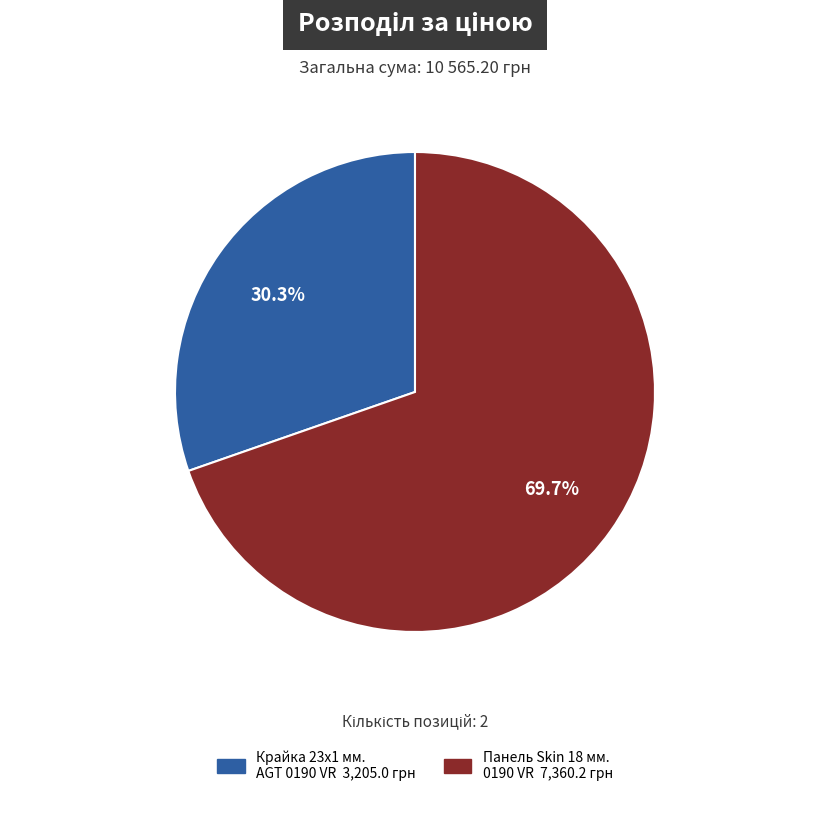

Is there any slice that represents more than half of the pie?

Yes